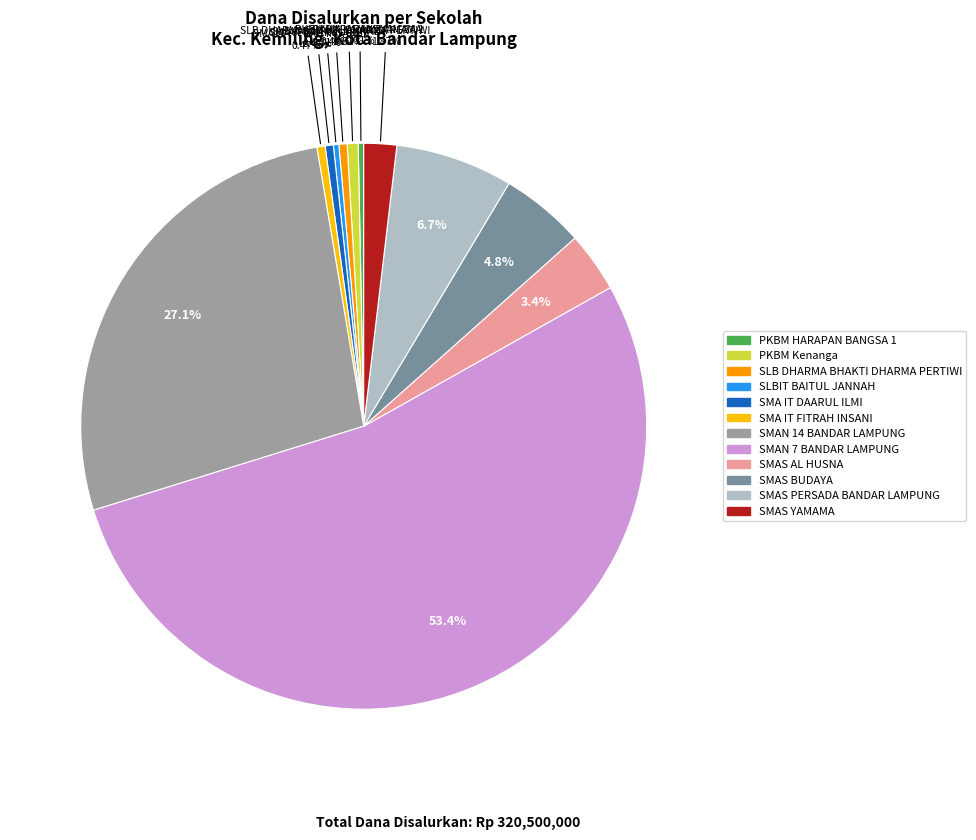

Count the number of slices in the pie.

12